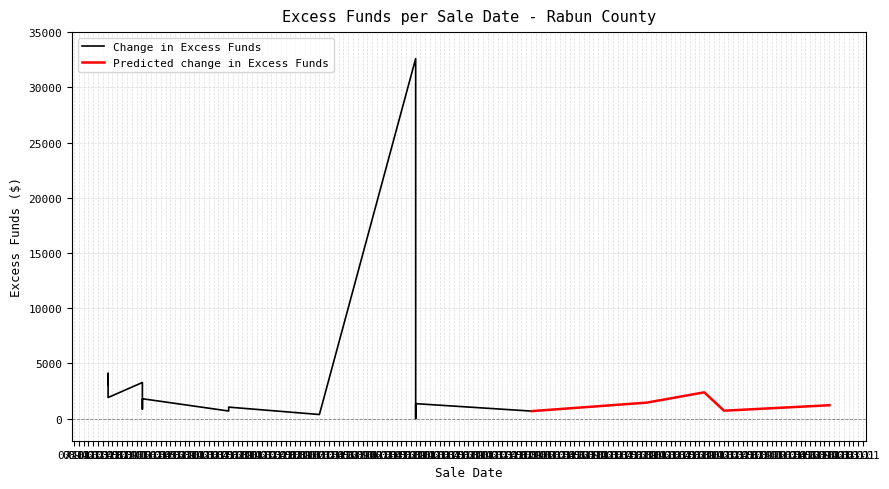

True or false: the data shows 126.4 at 06/02/2015.

False